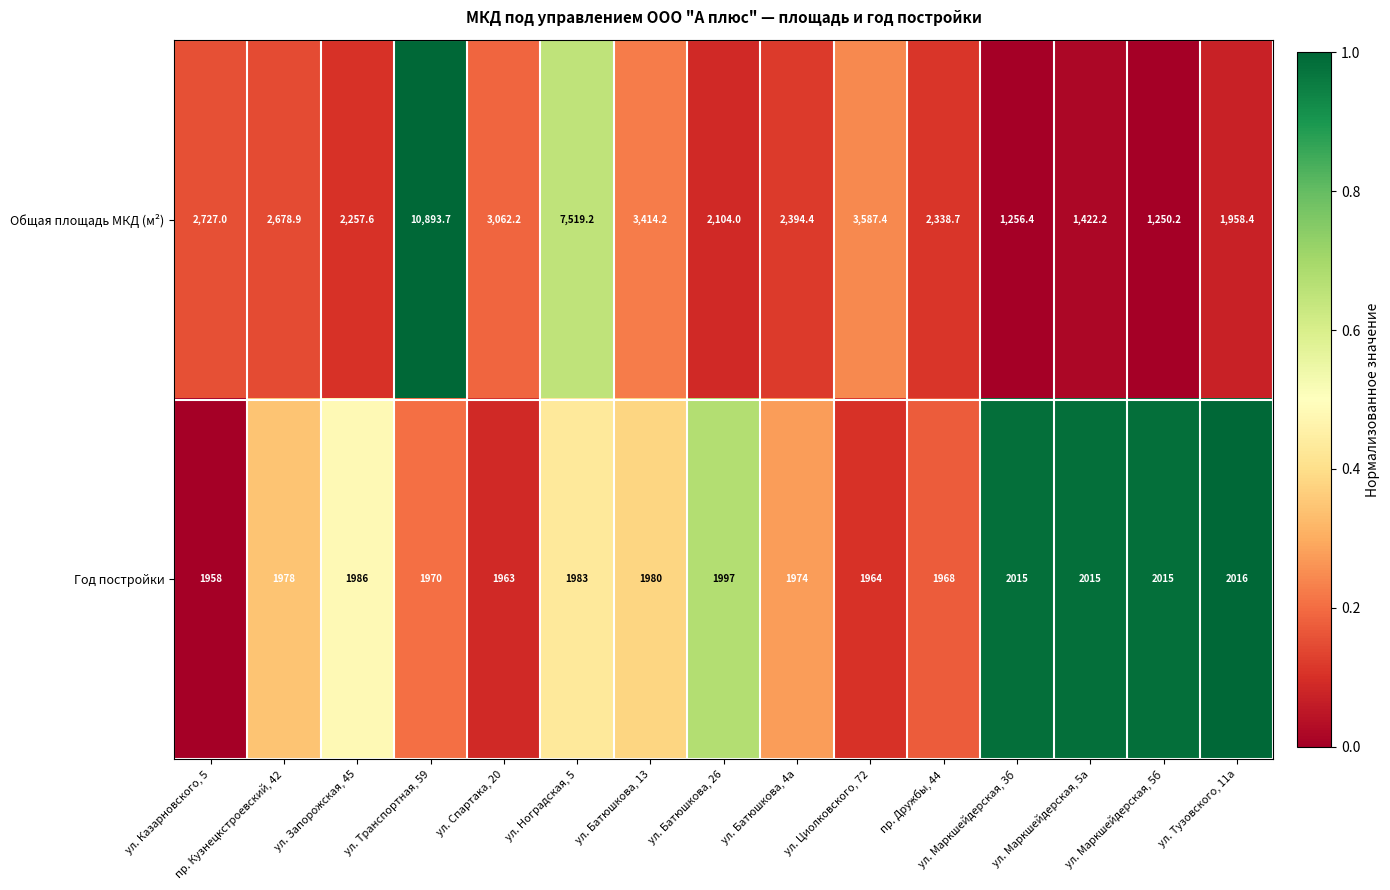

True or false: Год постройки has a value of 1997.0 at ул. Батюшкова, 26.

True